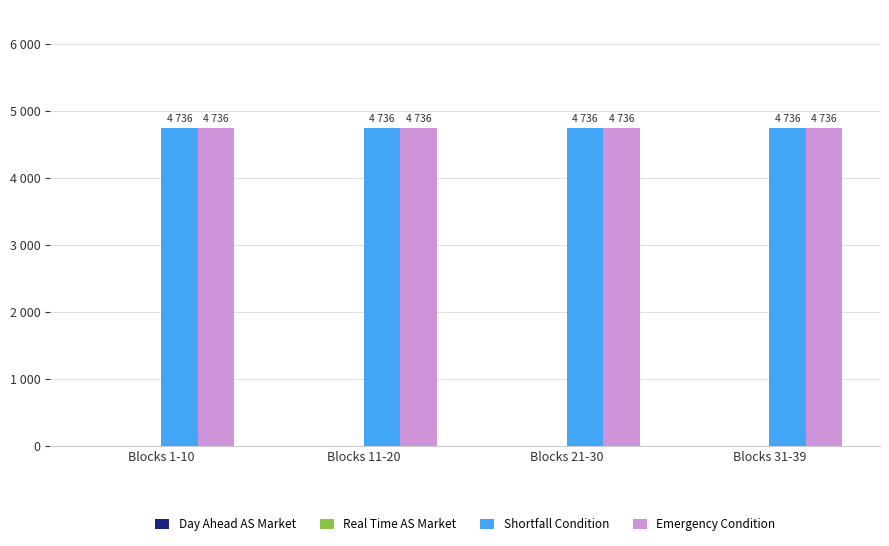

At how many categories does at least one series exceed 3488?

4